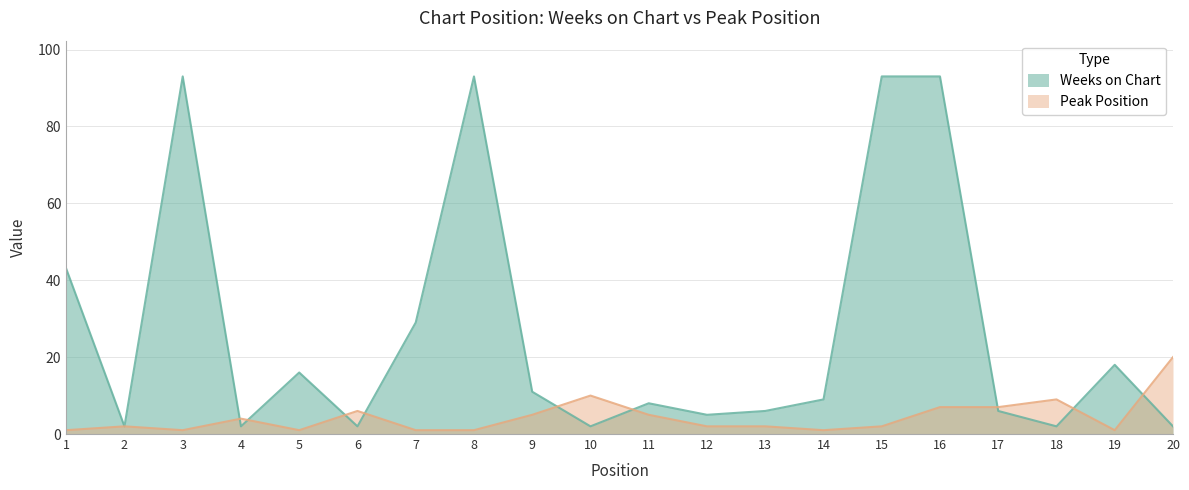

What is the approximate value of Peak Position at 4?

4